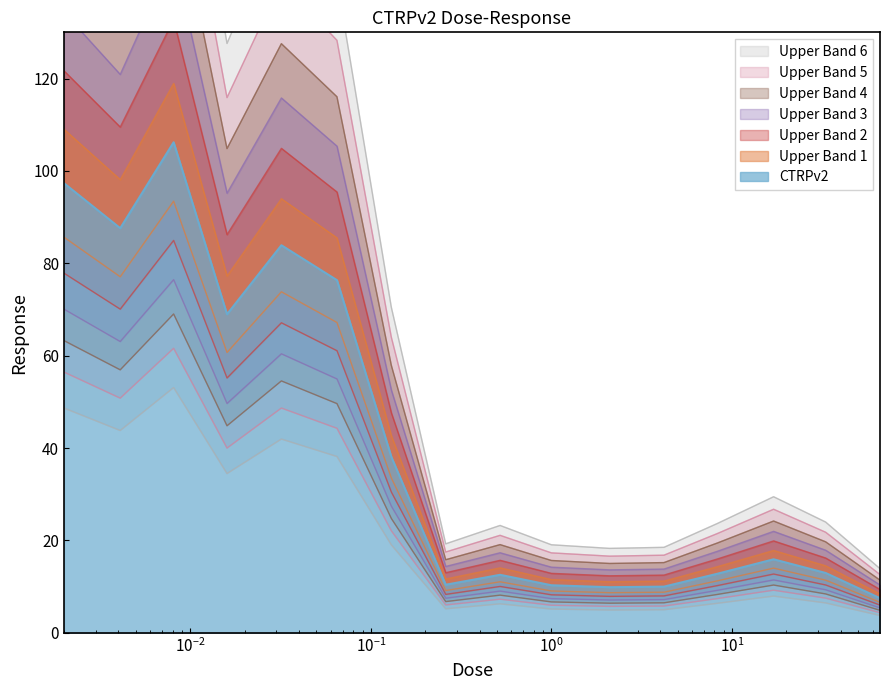

What is the sum of the values at 33.0 and 66.0?

37.9